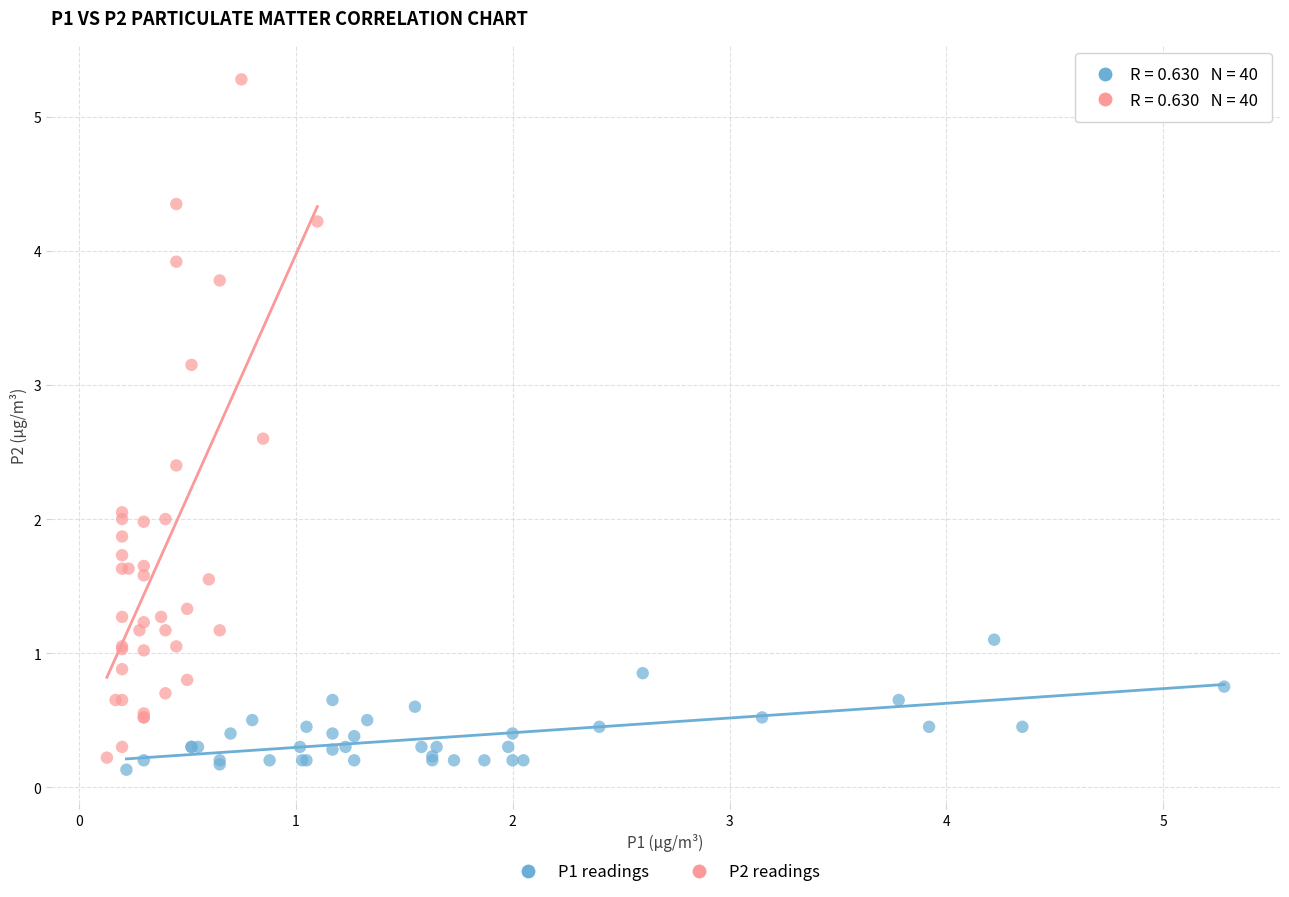

Which series has the largest Y range (max minus min)?

P2 readings